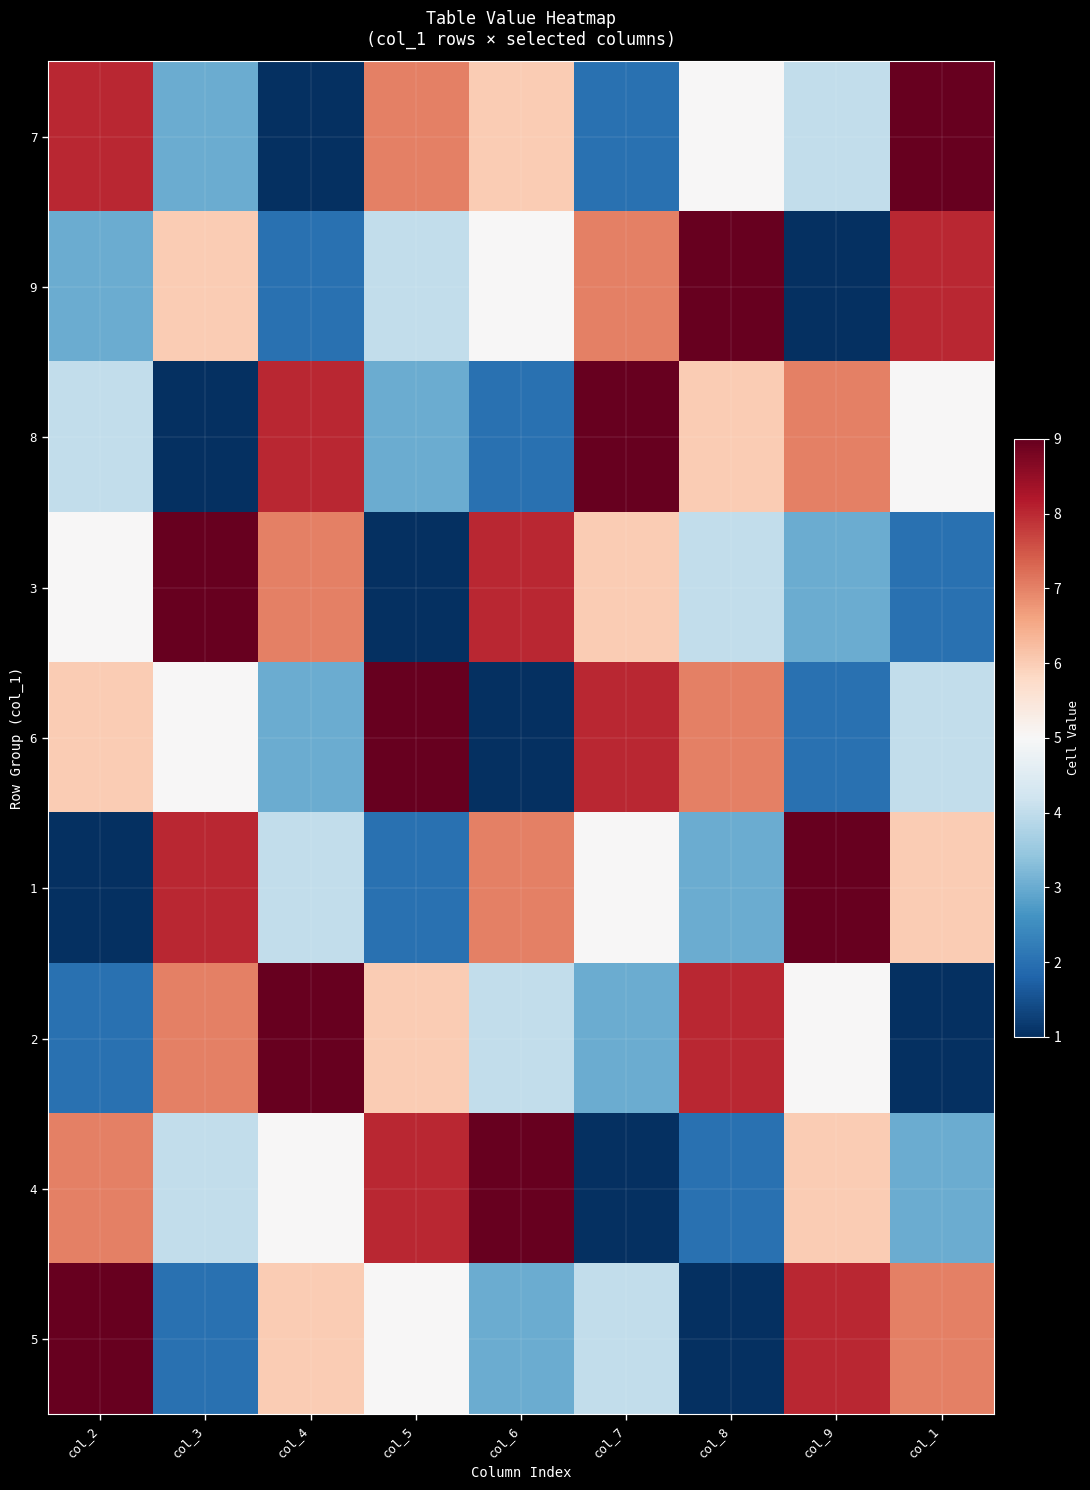

Reading left to right, transcribe all the data shown in this chart.

7: col_2=8	col_3=3	col_4=1	col_5=7	col_6=6	col_7=2	col_8=5	col_9=4	col_1=9
9: col_2=3	col_3=6	col_4=2	col_5=4	col_6=5	col_7=7	col_8=9	col_9=1	col_1=8
8: col_2=4	col_3=1	col_4=8	col_5=3	col_6=2	col_7=9	col_8=6	col_9=7	col_1=5
3: col_2=5	col_3=9	col_4=7	col_5=1	col_6=8	col_7=6	col_8=4	col_9=3	col_1=2
6: col_2=6	col_3=5	col_4=3	col_5=9	col_6=1	col_7=8	col_8=7	col_9=2	col_1=4
1: col_2=1	col_3=8	col_4=4	col_5=2	col_6=7	col_7=5	col_8=3	col_9=9	col_1=6
2: col_2=2	col_3=7	col_4=9	col_5=6	col_6=4	col_7=3	col_8=8	col_9=5	col_1=1
4: col_2=7	col_3=4	col_4=5	col_5=8	col_6=9	col_7=1	col_8=2	col_9=6	col_1=3
5: col_2=9	col_3=2	col_4=6	col_5=5	col_6=3	col_7=4	col_8=1	col_9=8	col_1=7